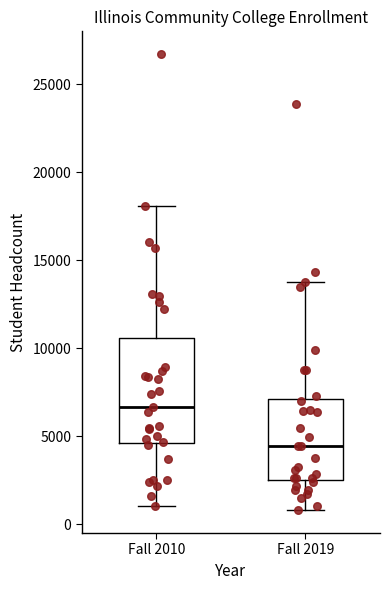

Comparing the boxes themselves (not the whiskers), which one is the tallest?

Fall 2010